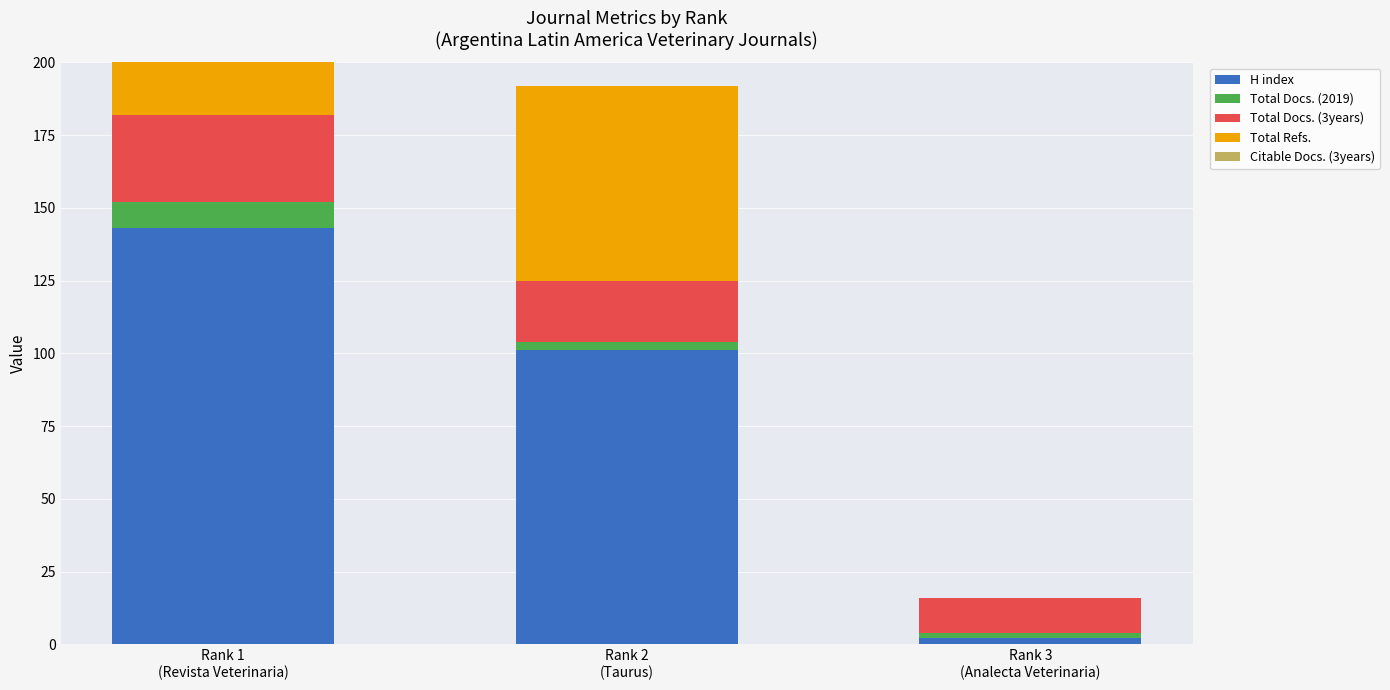

What is the label of the 3rd bar from the left?

Rank 3
(Analecta Veterinaria)